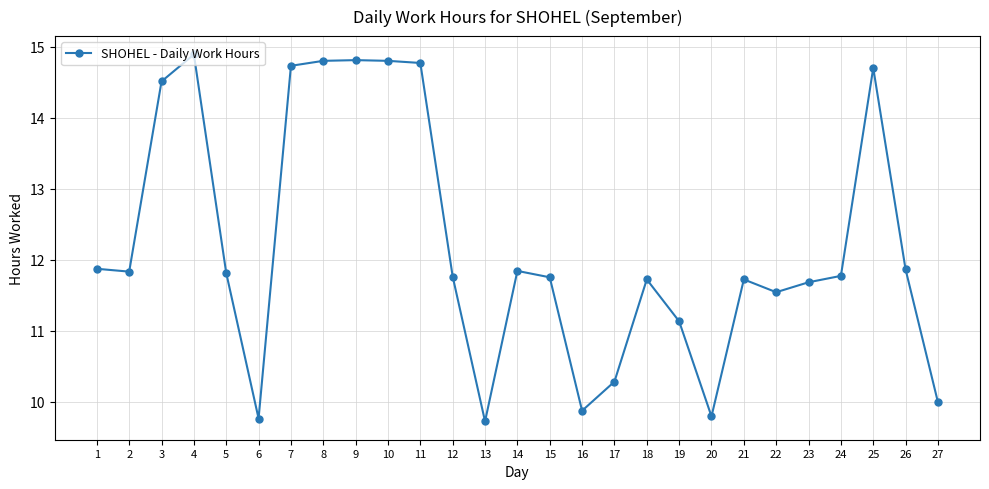

What is the average value?

12.2